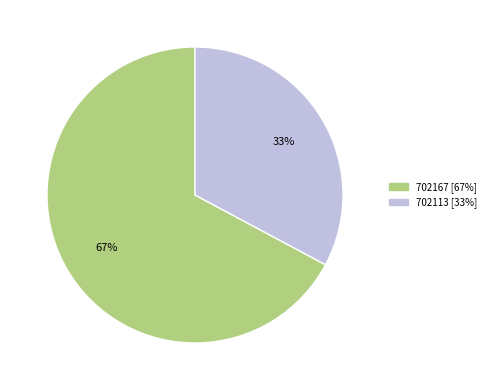

What is the largest slice in the pie chart?

702167